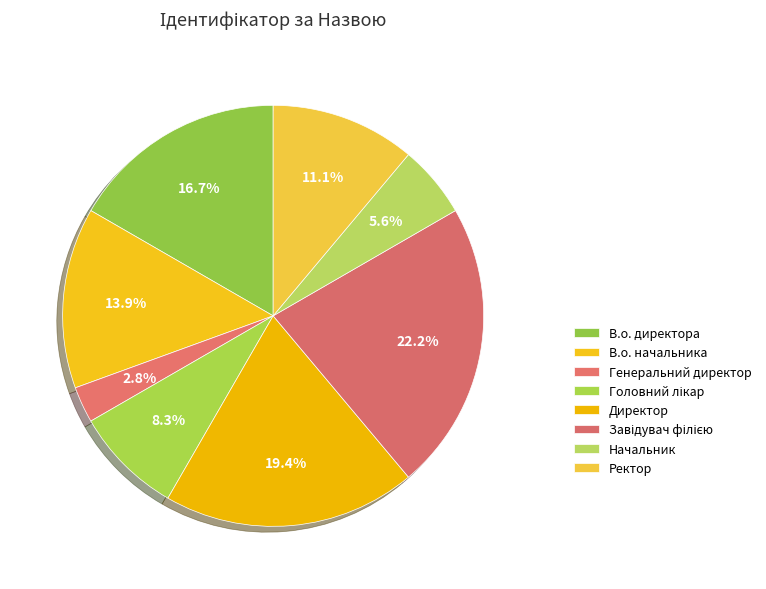

Between В.о. директора and Ректор, which is larger?

В.о. директора